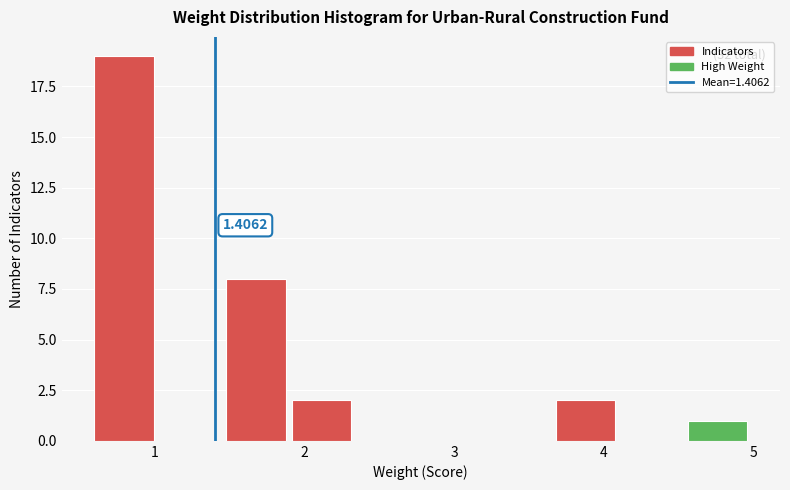

Which range on the x-axis has the tallest bar?

0.60 to 1.04